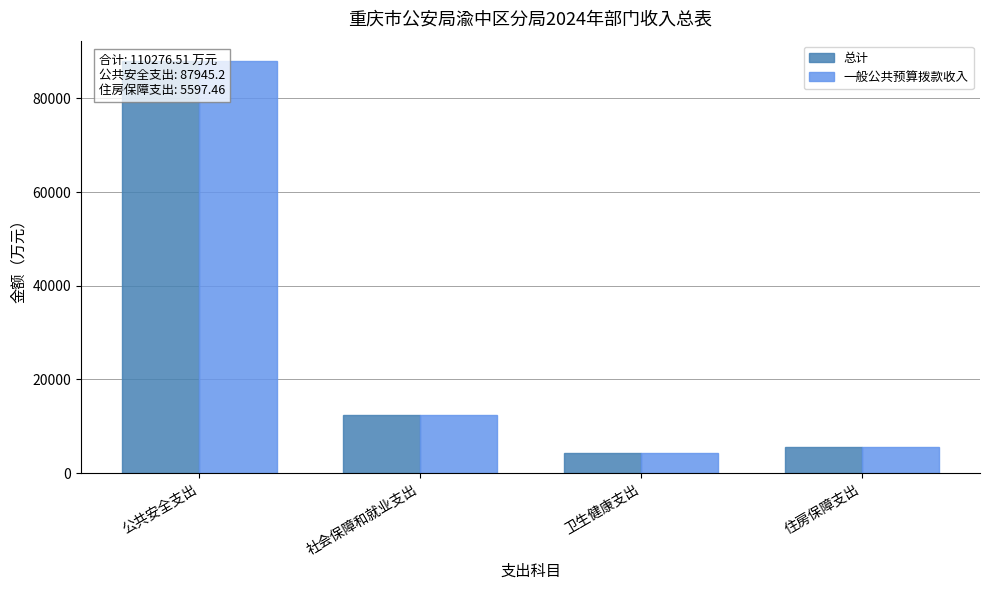

Which has a higher value, 卫生健康支出 or 社会保障和就业支出?

社会保障和就业支出